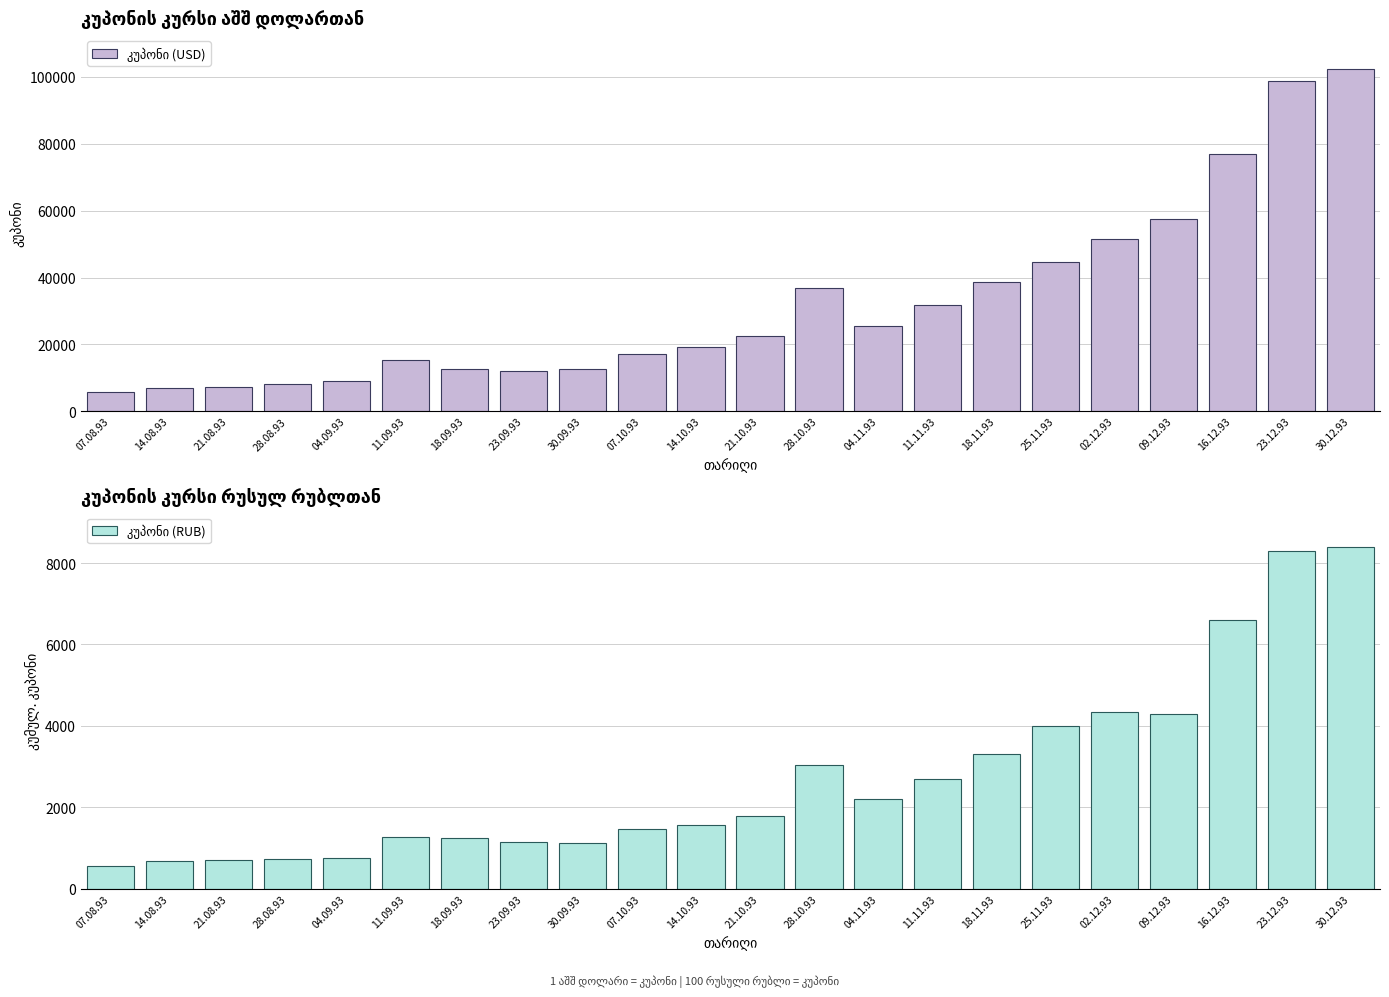

At which label does კუპონი (RUB) reach its minimum?

07.08.93